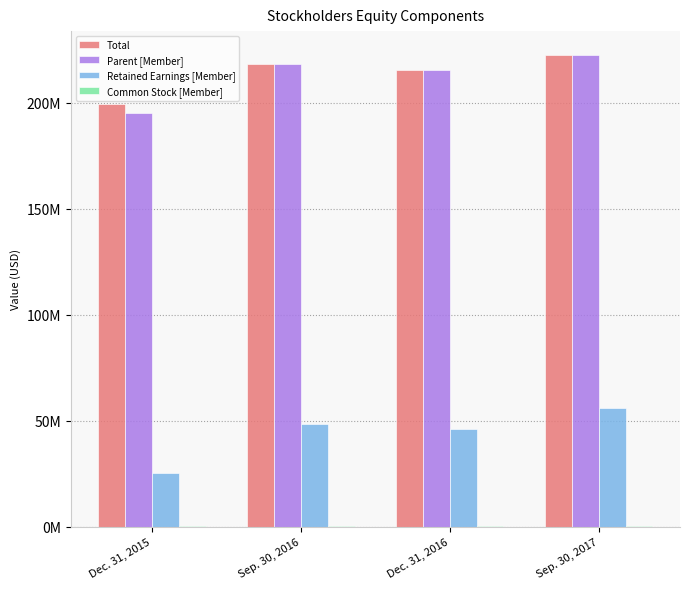

Does the chart contain stacked bars?

No